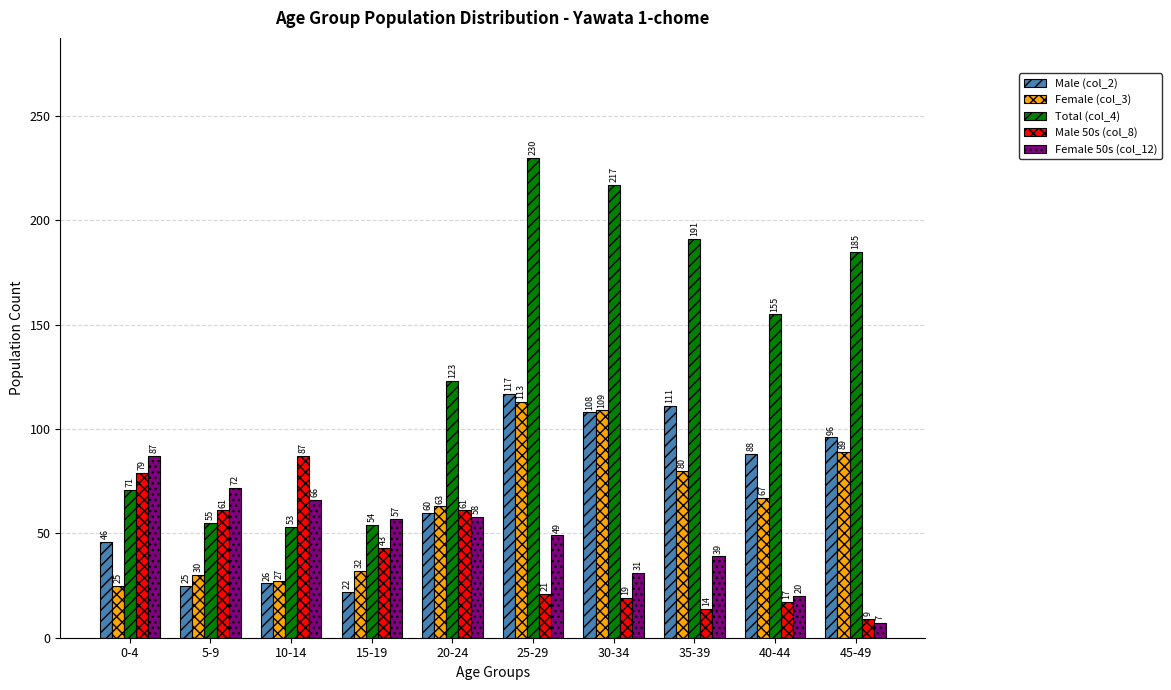

What are all the series names shown in the legend?

Male (col_2), Female (col_3), Total (col_4), Male 50s (col_8), Female 50s (col_12)